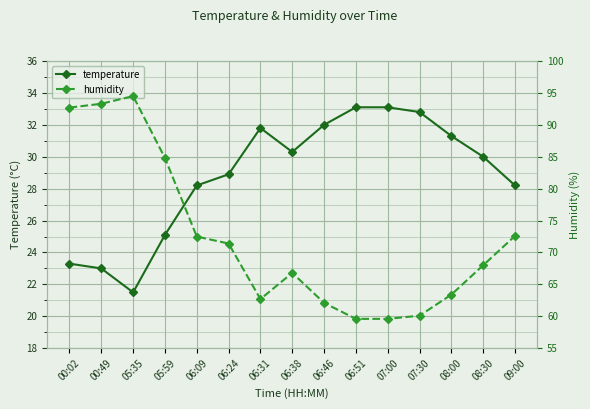

Reading left to right, list all the values displayed in this chart.

temperature: 23.3	23.0	21.5	25.1	28.2	28.9	31.8	30.3	32.0	33.1	33.1	32.8	31.3	30.0	28.2
humidity: 92.7	93.3	94.5	84.8	72.5	71.4	62.7	66.8	62.1	59.6	59.6	60.1	63.4	68.0	72.6